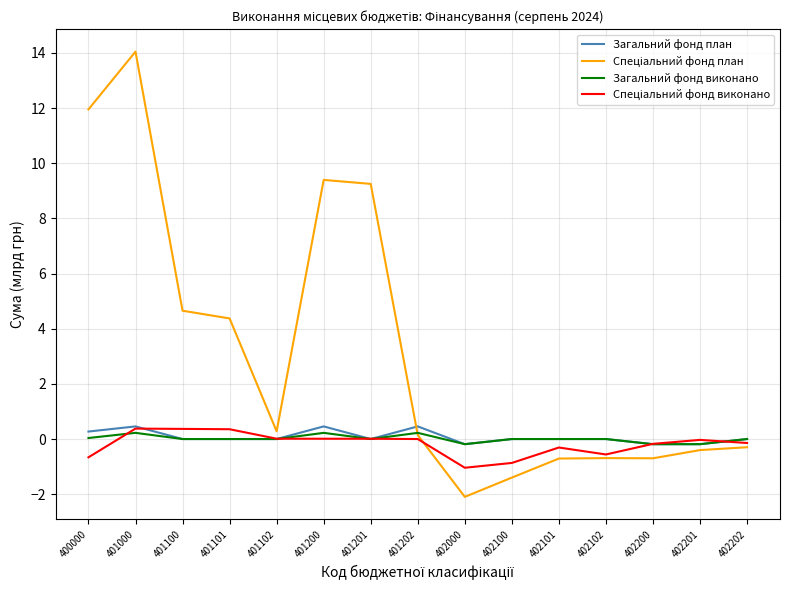

Which label corresponds to the largest value in the chart?

401000